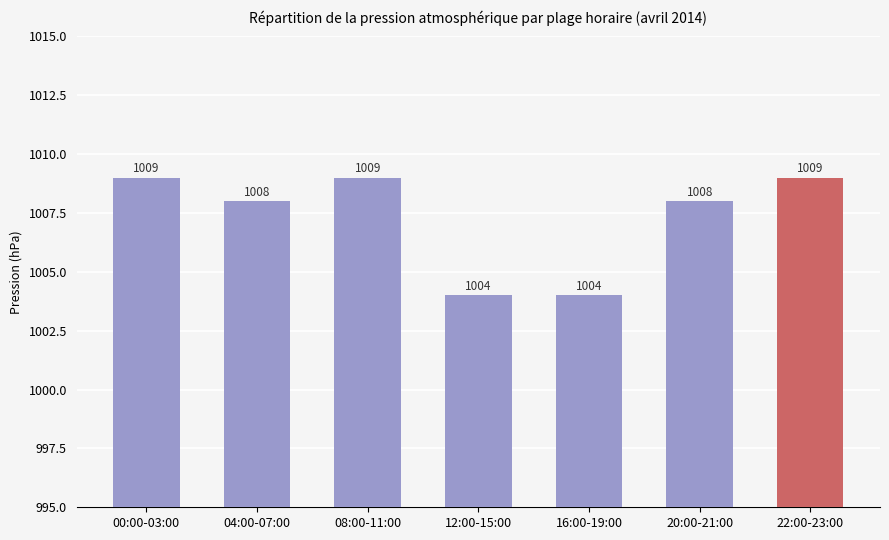

At which label does the data first exceed 1006?

00:00-03:00